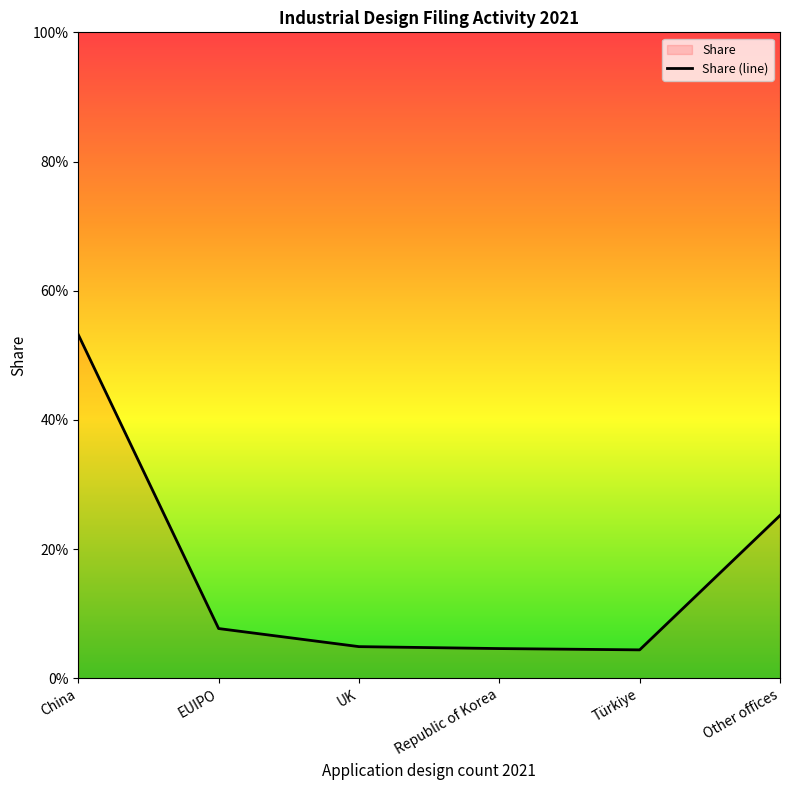

List the labels in order of value, smallest first.

Türkiye, Republic of Korea, UK, EUIPO, Other offices, China